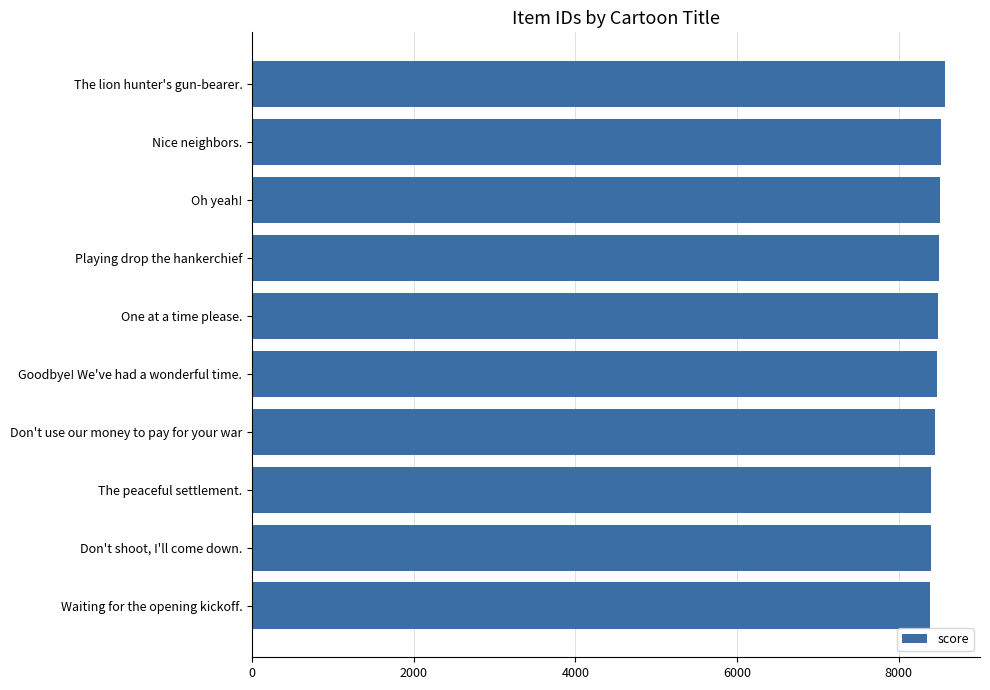

How many bars are there in total?

10